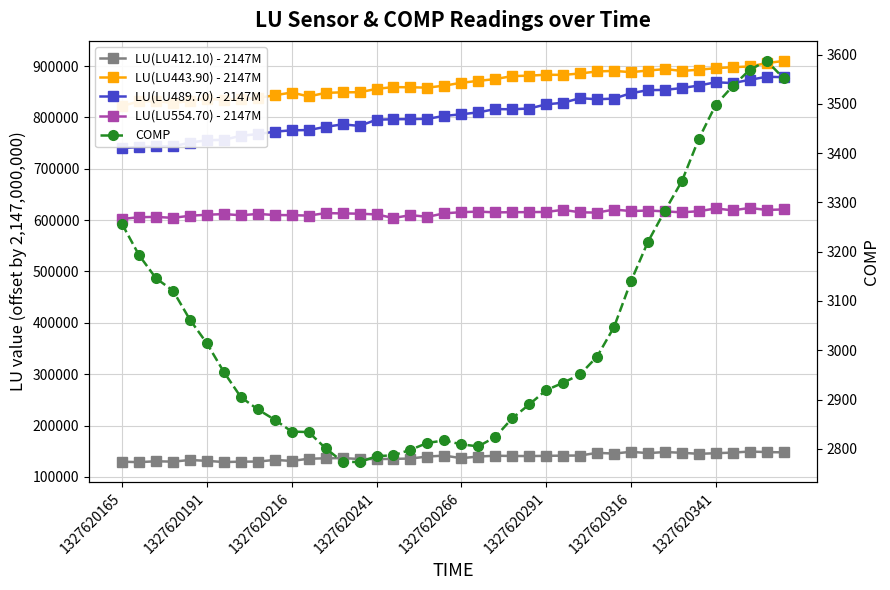

The LU(LU489.70) - 2147M series shows 781595 at 12. True or false?

True